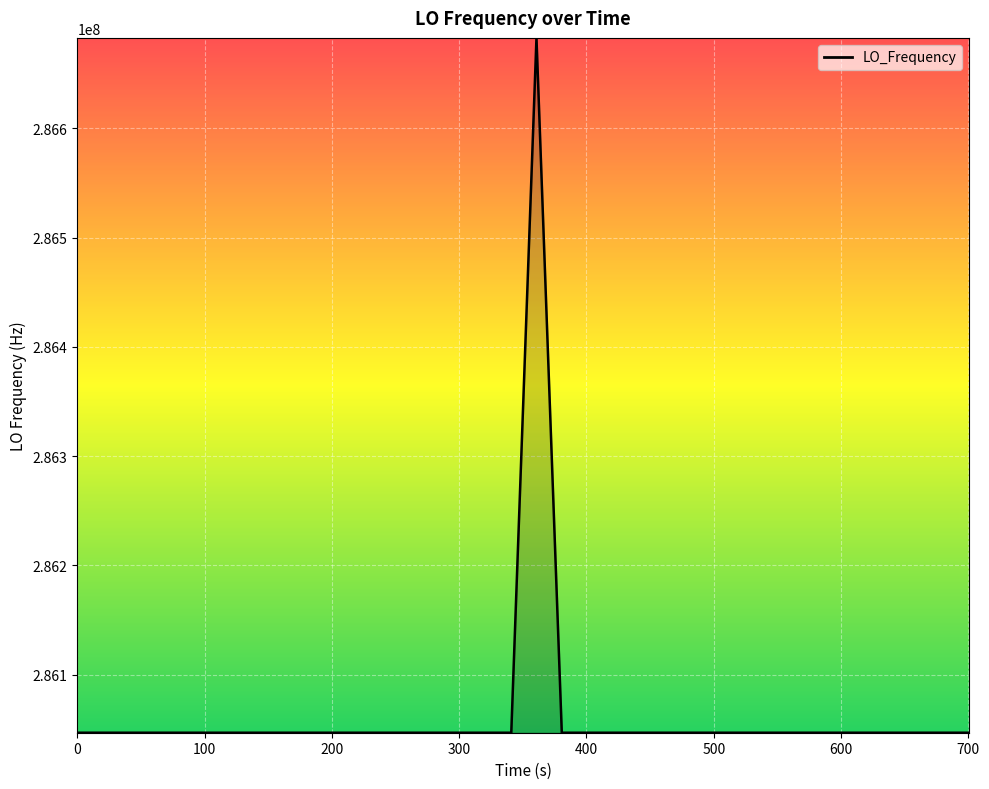

Is this an area chart (filled region under the line)?

No